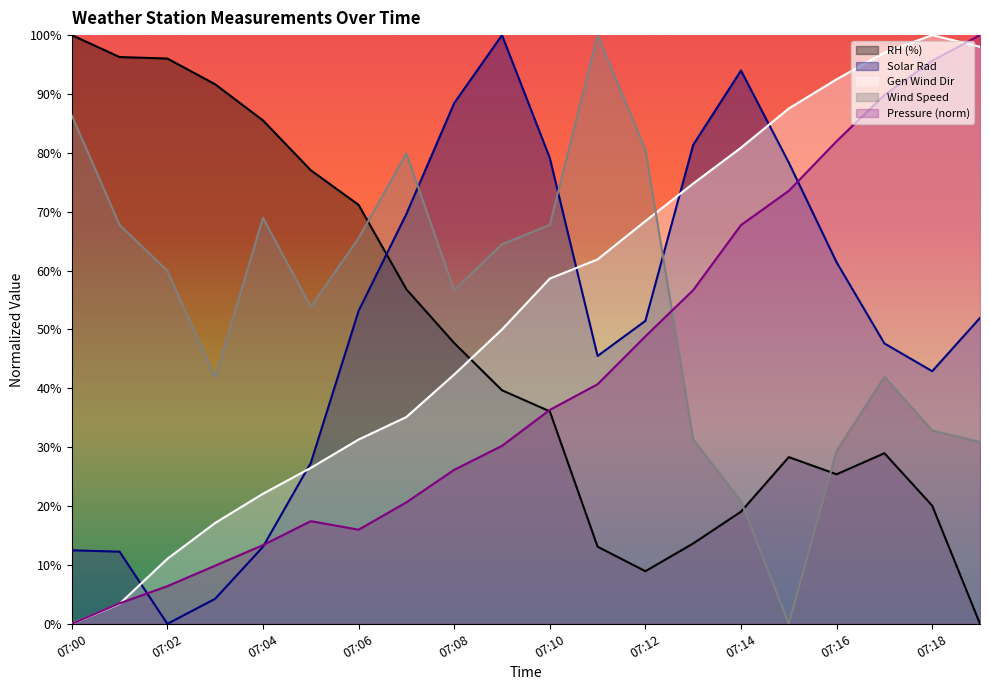

Between 07:04 and 07:15, which series saw the biggest shift?

GenWind_1